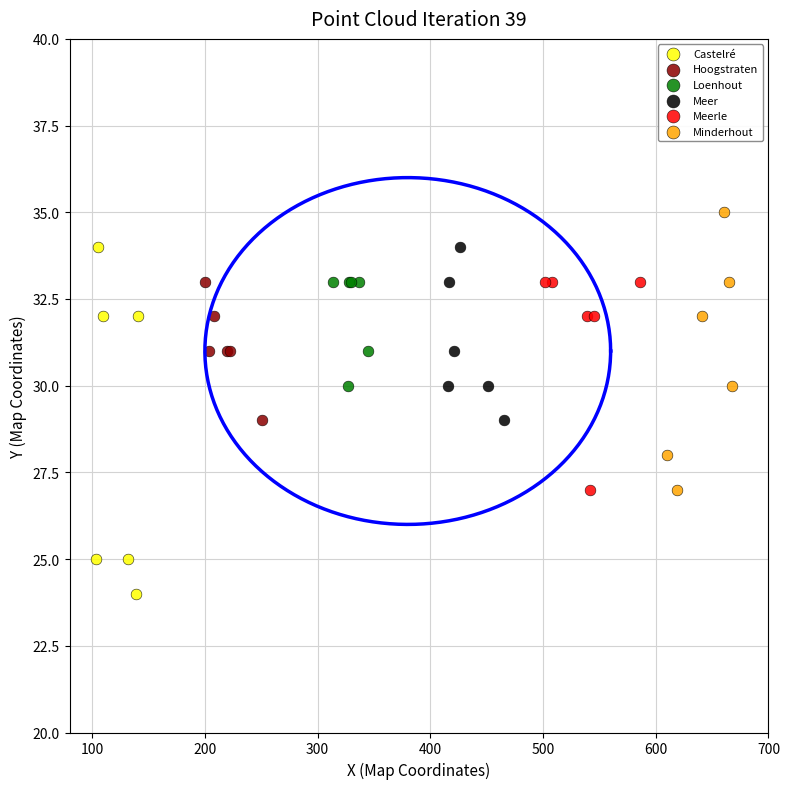

Which series has the widest spread of Y values?

Castelré